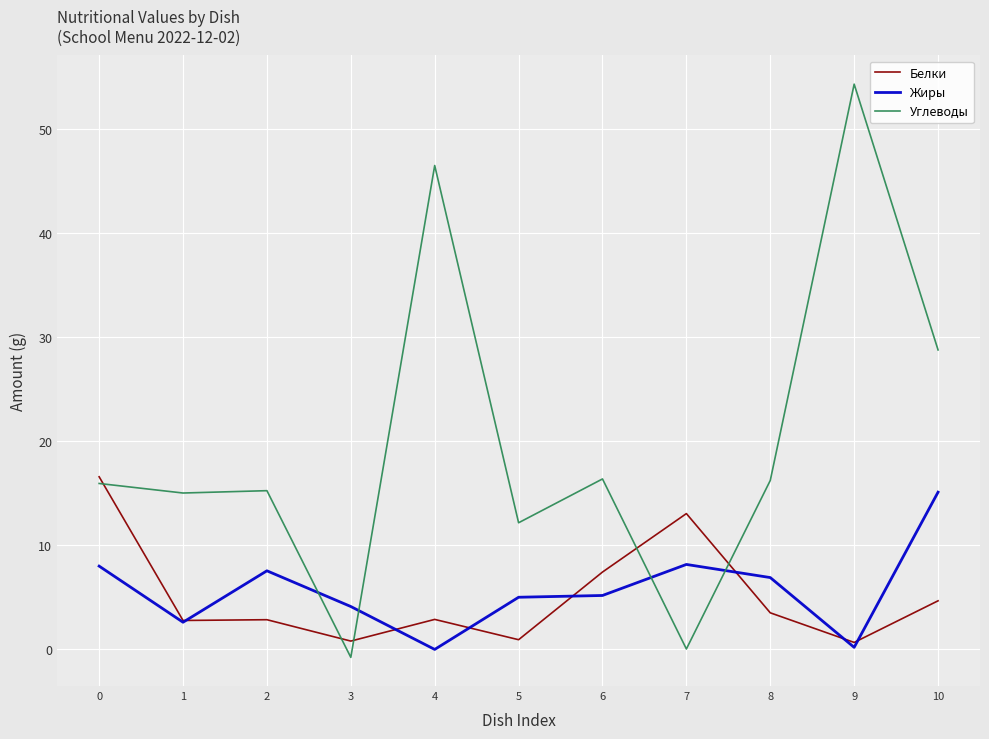

What is the total value across all series at 0?

40.5